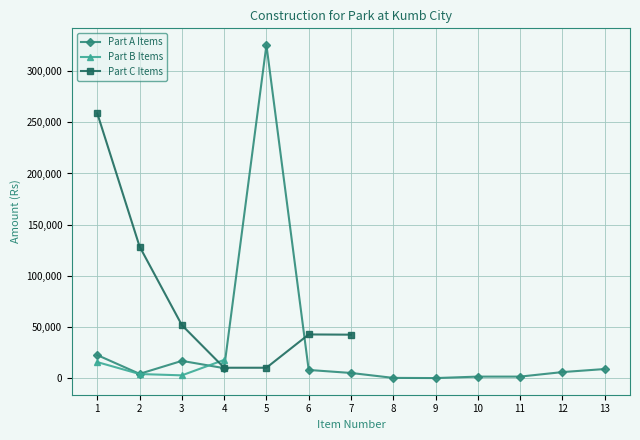

Which series has the widest spread of values?

Part A Items